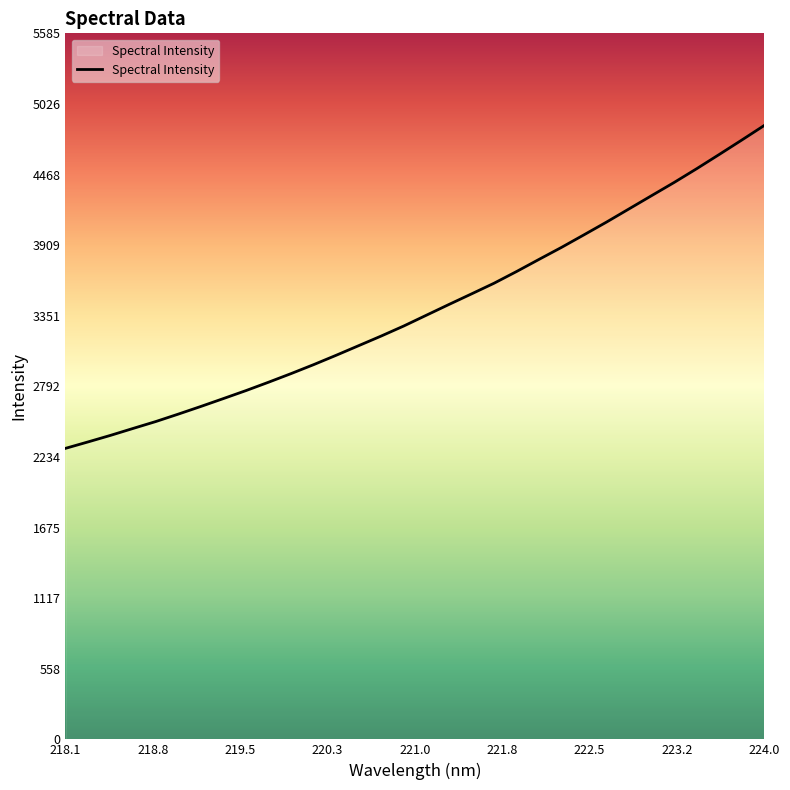

What is the greatest value displayed?

4856.3